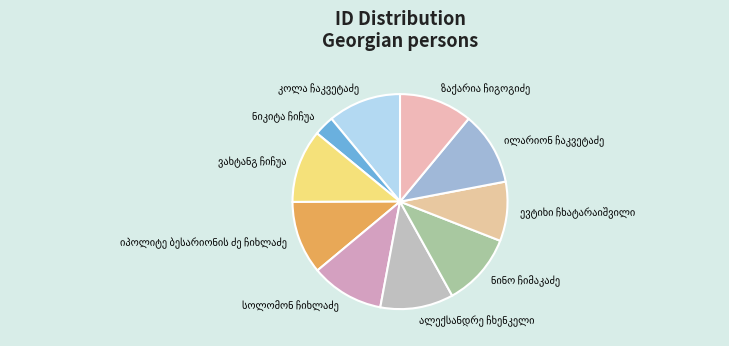

Is there any slice that represents more than half of the pie?

No